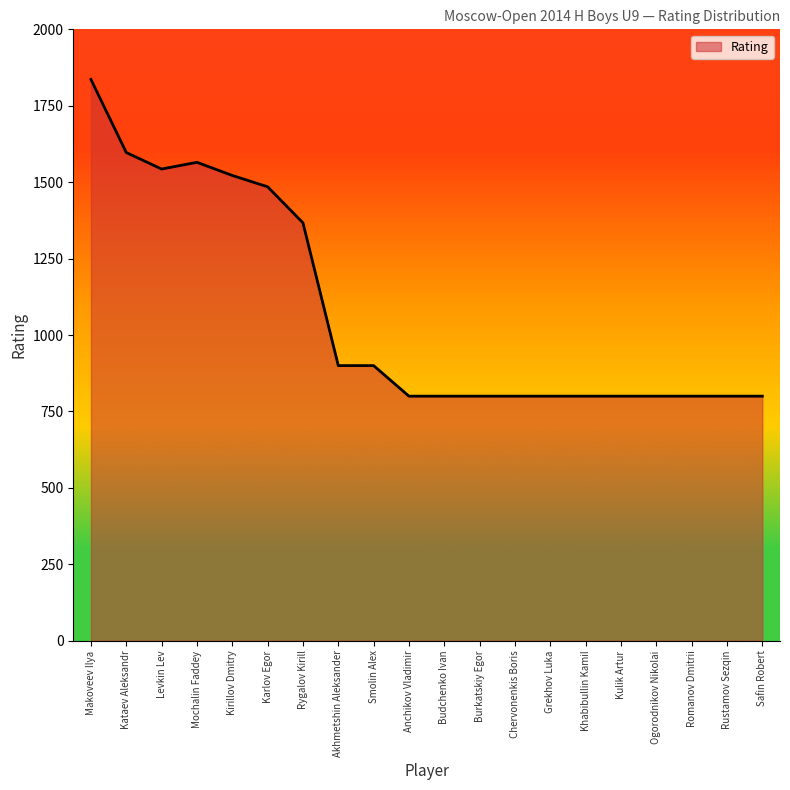

Where is the first local maximum?

Mochalin Faddey